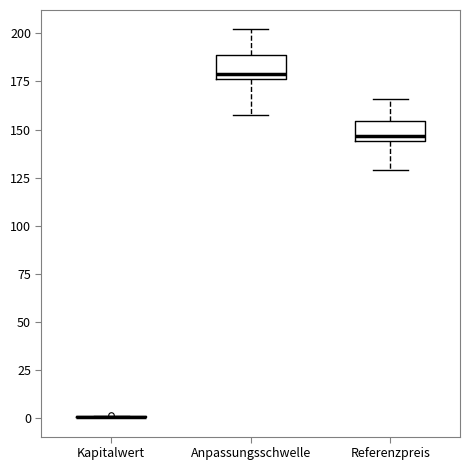

Reading left to right, read every box against the y-axis: the position of its median line, the range the box covers, and the ends of its whiskers. The values are not printed on the chart, so give them approximately, as read against the axis.

Kapitalwert: box collapsed to a line at 0, whiskers 0 to 0
Anpassungsschwelle: median 180, box 175 to 190, whiskers 155 to 200
Referenzpreis: median 145 (just above the box's lower edge), box 145 to 155, whiskers 130 to 165